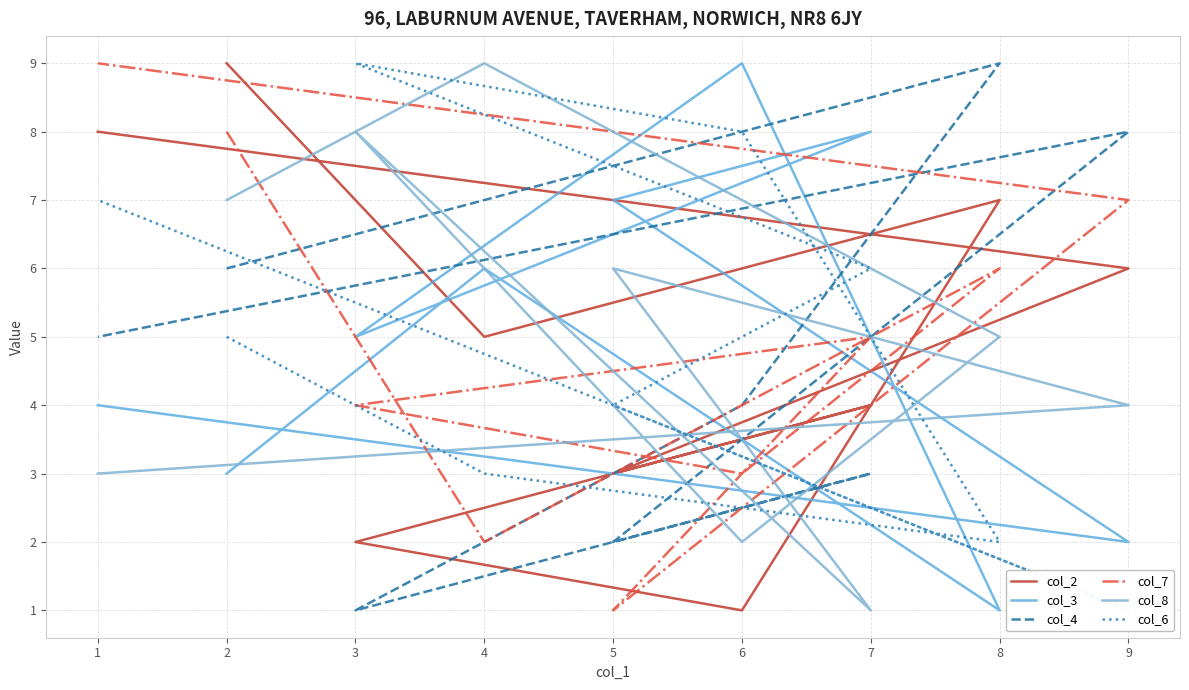

List the series in order of their peak value, highest first.

col_2, col_3, col_4, col_7, col_8, col_6